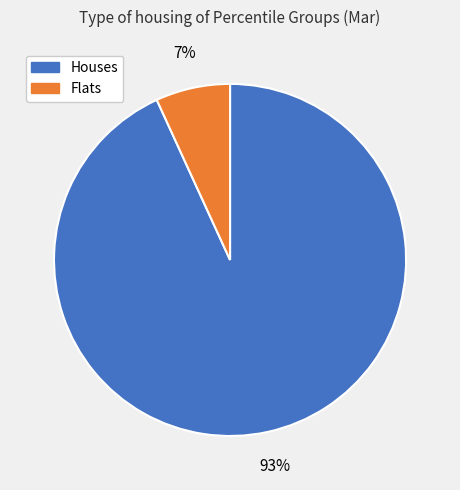

To the nearest percent, what is the average slice percentage?

50%